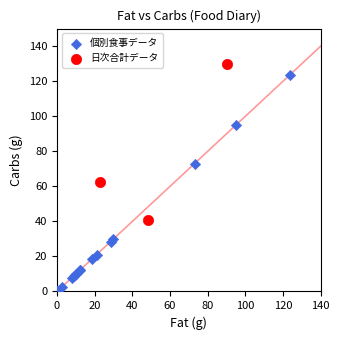

Which series reaches the minimum Y coordinate?

個別食事データ